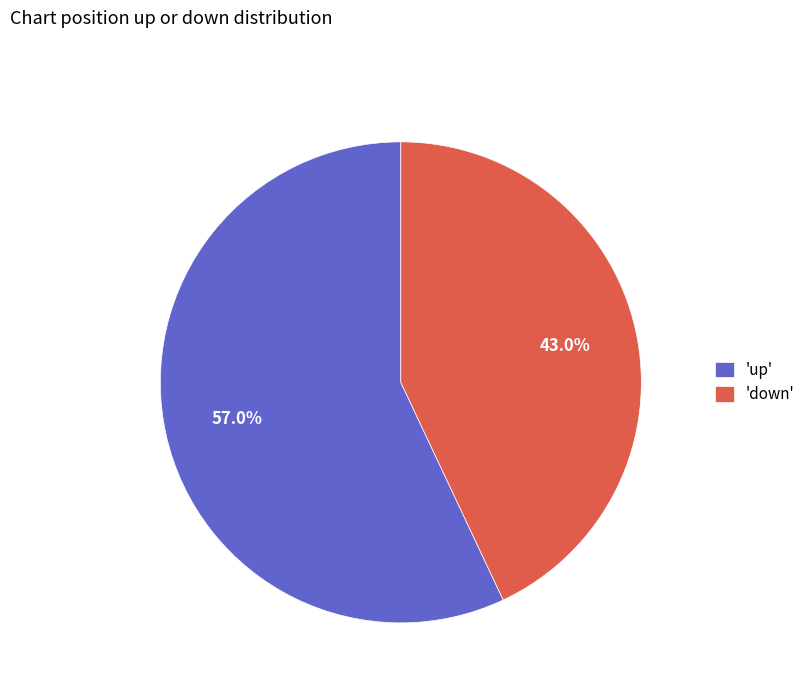

What is the ratio of the value at 'up' to the value at 'down'?

1.3